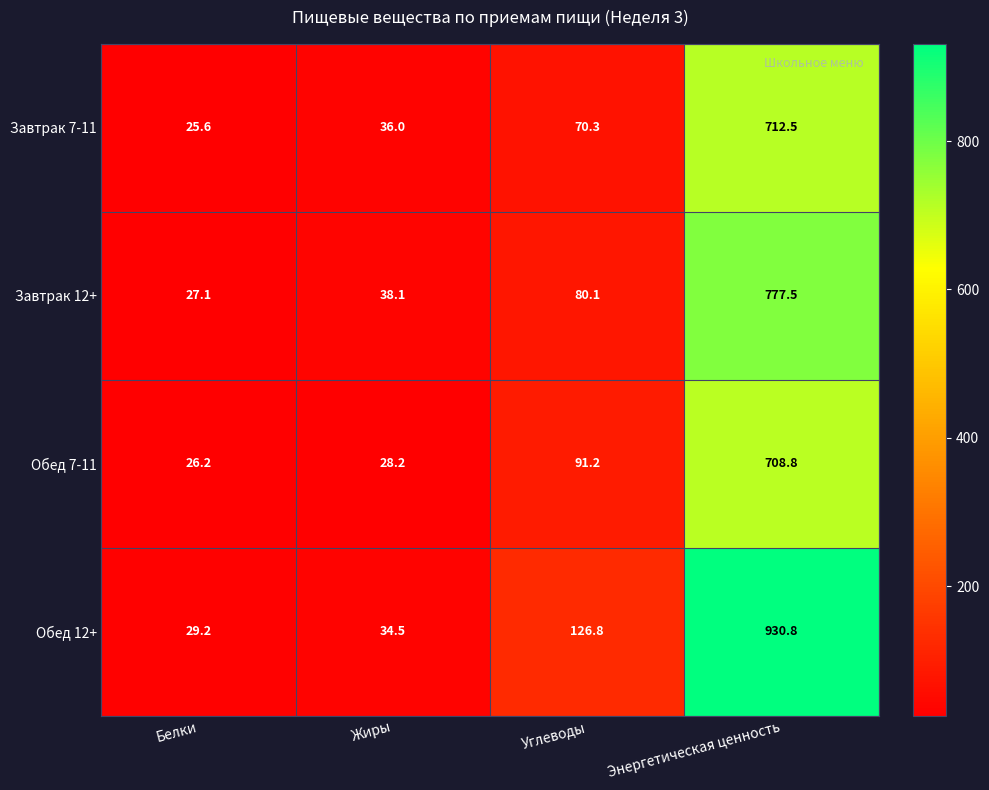

The Завтрак 12+ series shows 390.0 at Энергетическая ценность. True or false?

False